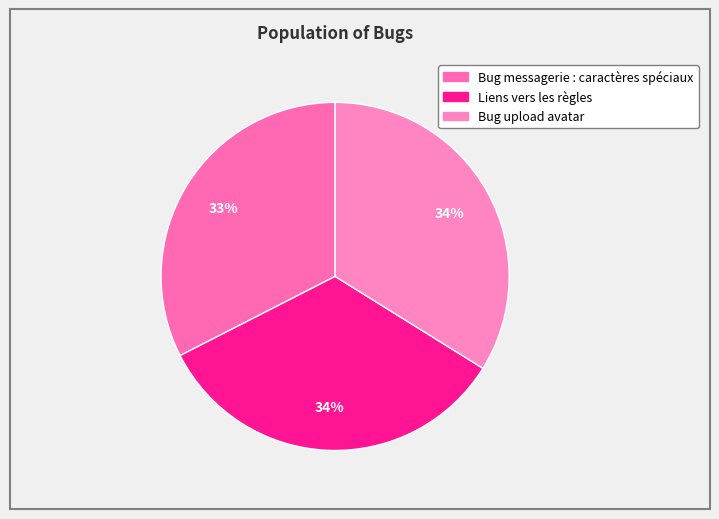

How many slices are in this pie chart?

3